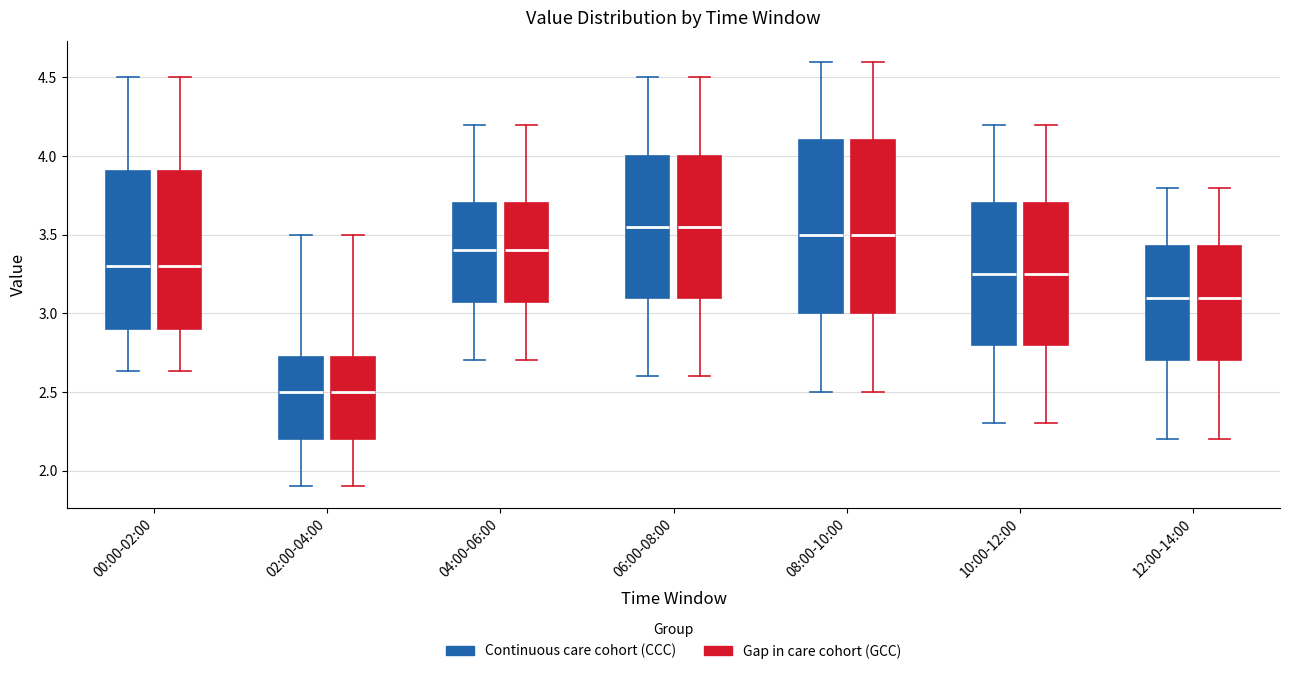

Reading left to right, transcribe this box plot: for each box, give where its median line is, the range the box spans, and where its two whiskers end, as read against the y-axis. The values are not printed on the chart, so give them approximately, as read against the axis.

00:00-02:00 (Continuous care cohort (CCC)): median 3.30, box 2.90 to 3.90, whiskers 2.65 to 4.50
00:00-02:00 (Gap in care cohort (GCC)): median 3.30, box 2.90 to 3.90, whiskers 2.65 to 4.50
02:00-04:00 (Continuous care cohort (CCC)): median 2.50, box 2.20 to 2.75, whiskers 1.90 to 3.50
02:00-04:00 (Gap in care cohort (GCC)): median 2.50, box 2.20 to 2.75, whiskers 1.90 to 3.50
04:00-06:00 (Continuous care cohort (CCC)): median 3.40, box 3.10 to 3.70, whiskers 2.70 to 4.20
04:00-06:00 (Gap in care cohort (GCC)): median 3.40, box 3.10 to 3.70, whiskers 2.70 to 4.20
06:00-08:00 (Continuous care cohort (CCC)): median 3.55, box 3.10 to 4.00, whiskers 2.60 to 4.50
06:00-08:00 (Gap in care cohort (GCC)): median 3.55, box 3.10 to 4.00, whiskers 2.60 to 4.50
08:00-10:00 (Continuous care cohort (CCC)): median 3.50, box 3.00 to 4.10, whiskers 2.50 to 4.60
08:00-10:00 (Gap in care cohort (GCC)): median 3.50, box 3.00 to 4.10, whiskers 2.50 to 4.60
10:00-12:00 (Continuous care cohort (CCC)): median 3.25, box 2.80 to 3.70, whiskers 2.30 to 4.20
10:00-12:00 (Gap in care cohort (GCC)): median 3.25, box 2.80 to 3.70, whiskers 2.30 to 4.20
12:00-14:00 (Continuous care cohort (CCC)): median 3.10, box 2.70 to 3.45, whiskers 2.20 to 3.80
12:00-14:00 (Gap in care cohort (GCC)): median 3.10, box 2.70 to 3.45, whiskers 2.20 to 3.80